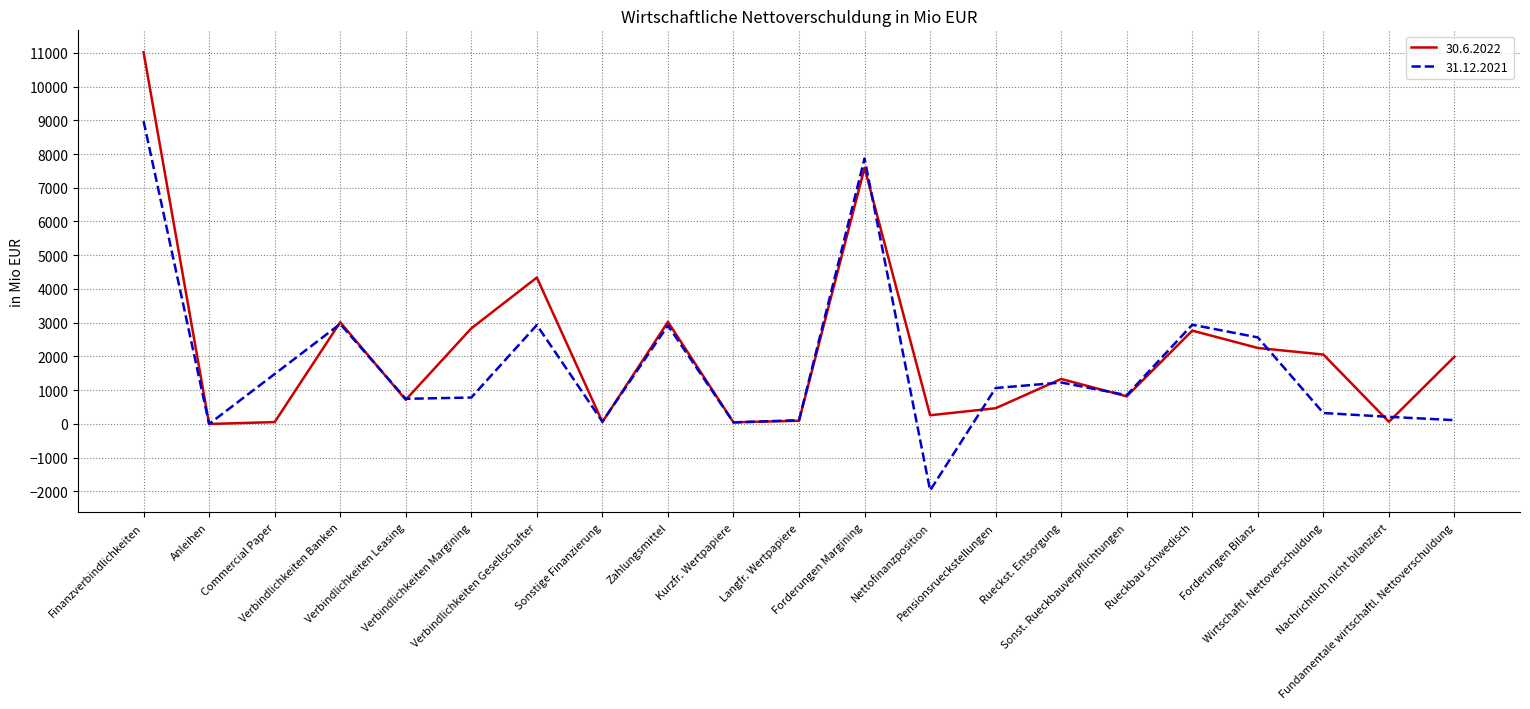

Does the chart have visible grid lines?

Yes